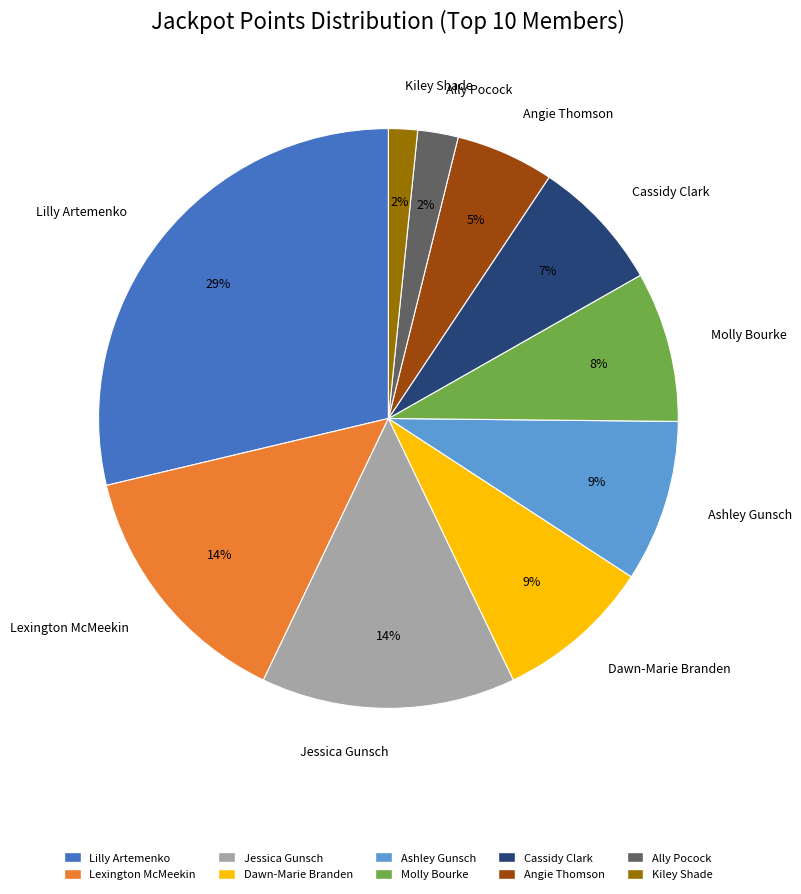

To the nearest percent, what is the difference between the Angie Thomson and Ashley Gunsch slice percentages?

4%